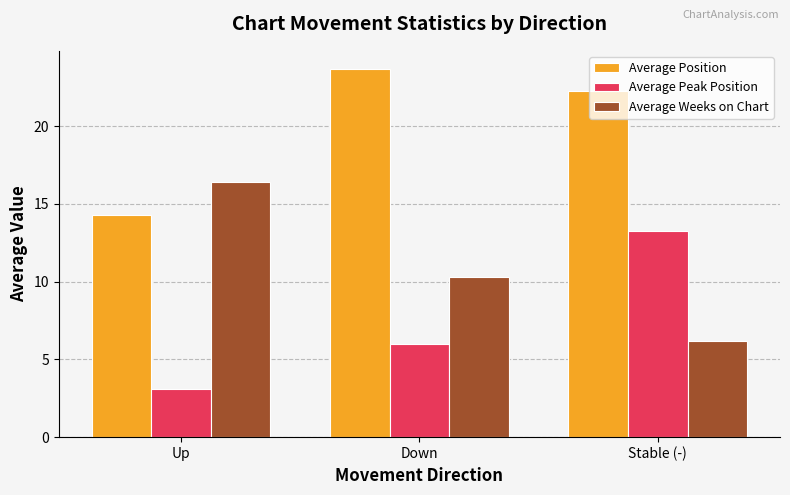

What is the spread (max minus min) of values at Stable (-)?

16.1